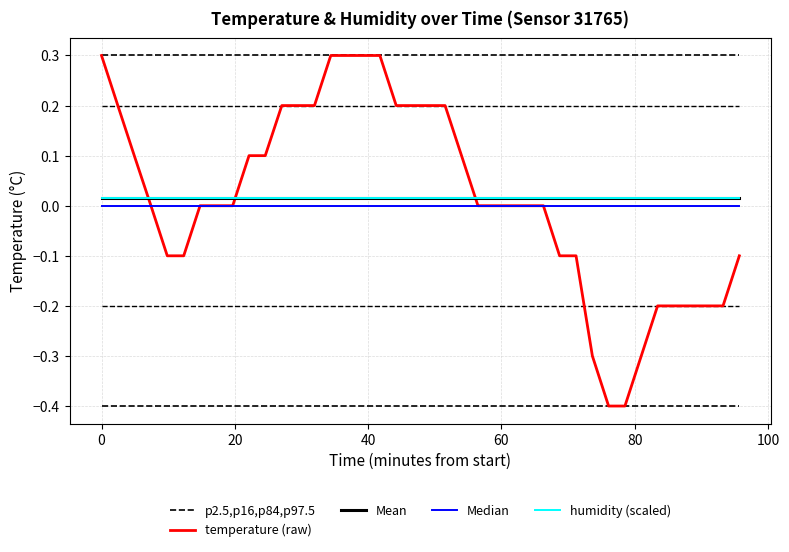

True or false: temperature (raw) has more than 1 points higher than both neighbors.

False